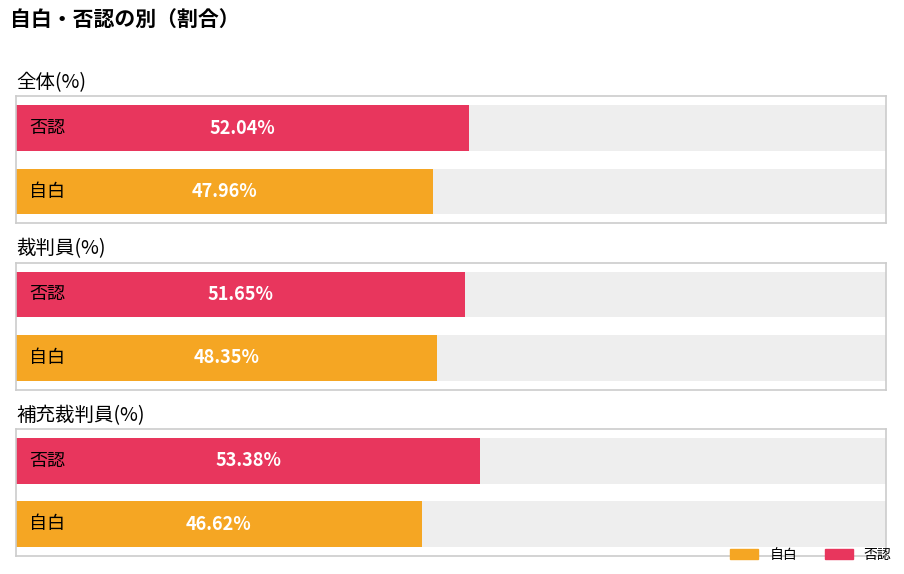

Reading right to left, what are all the values shown in this chart?

全体(%): 否認=52.0	自白=48.0
裁判員(%): 否認=51.6	自白=48.4
補充裁判員(%): 否認=53.4	自白=46.6